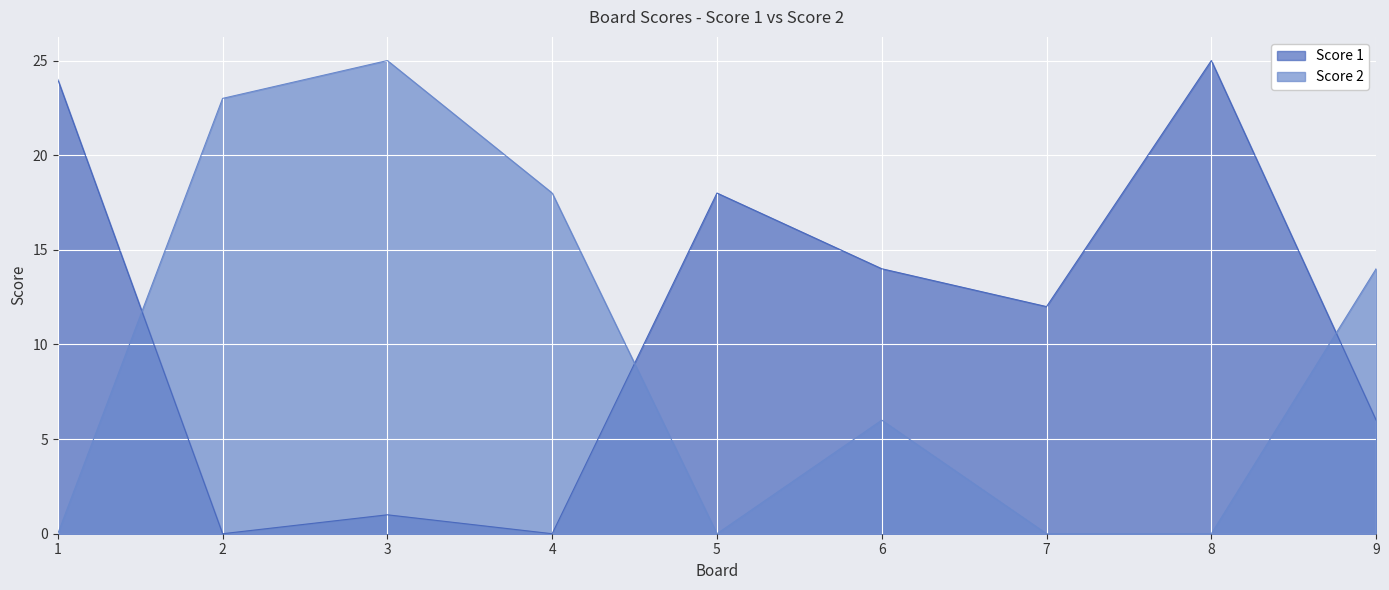

What is the total value across all series at 3?

26